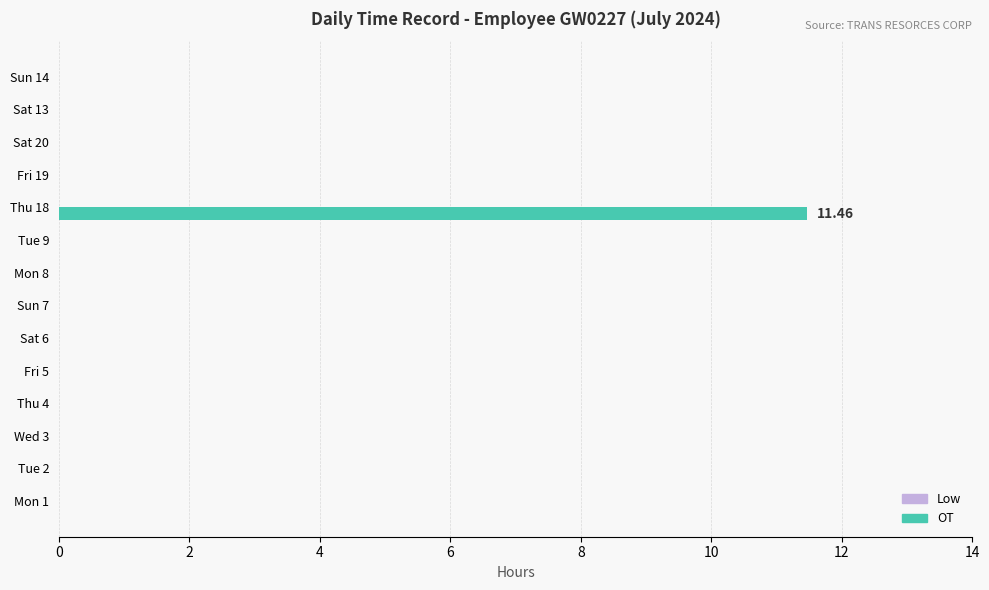

What is the sum of all values?

11.5